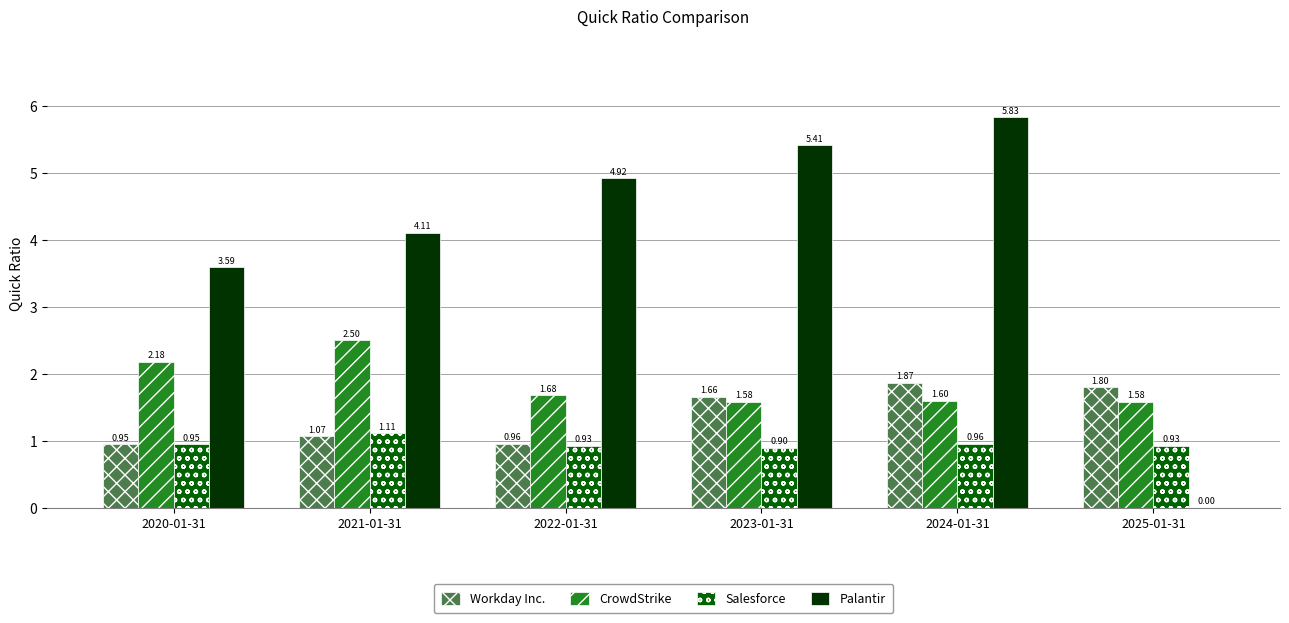

The Workday Inc. series shows 0.9 at 2020-01-31. True or false?

True